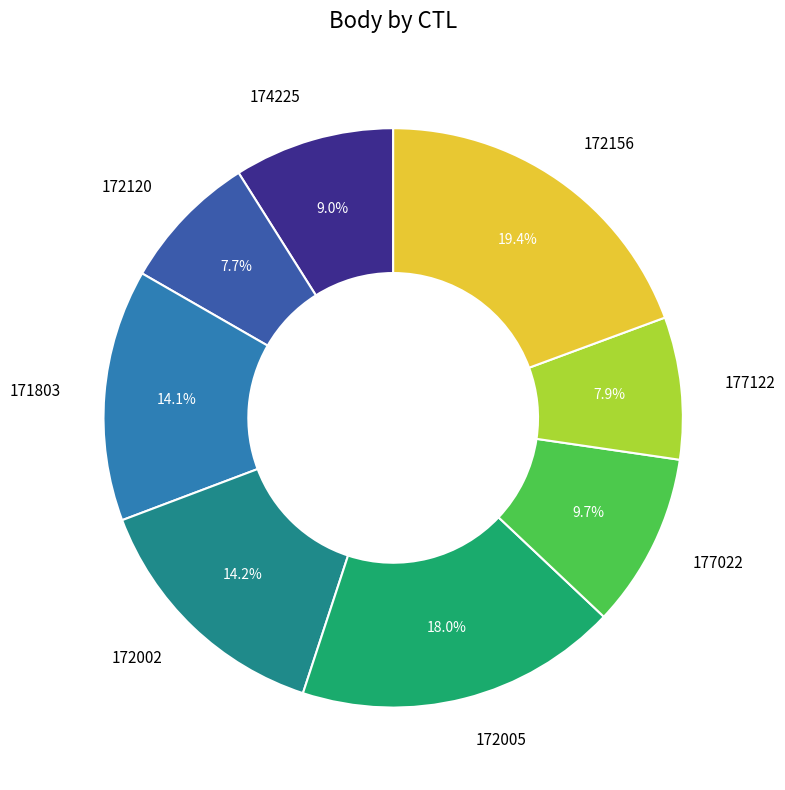

To the nearest percent, what percentage of the pie is 171803?

14%